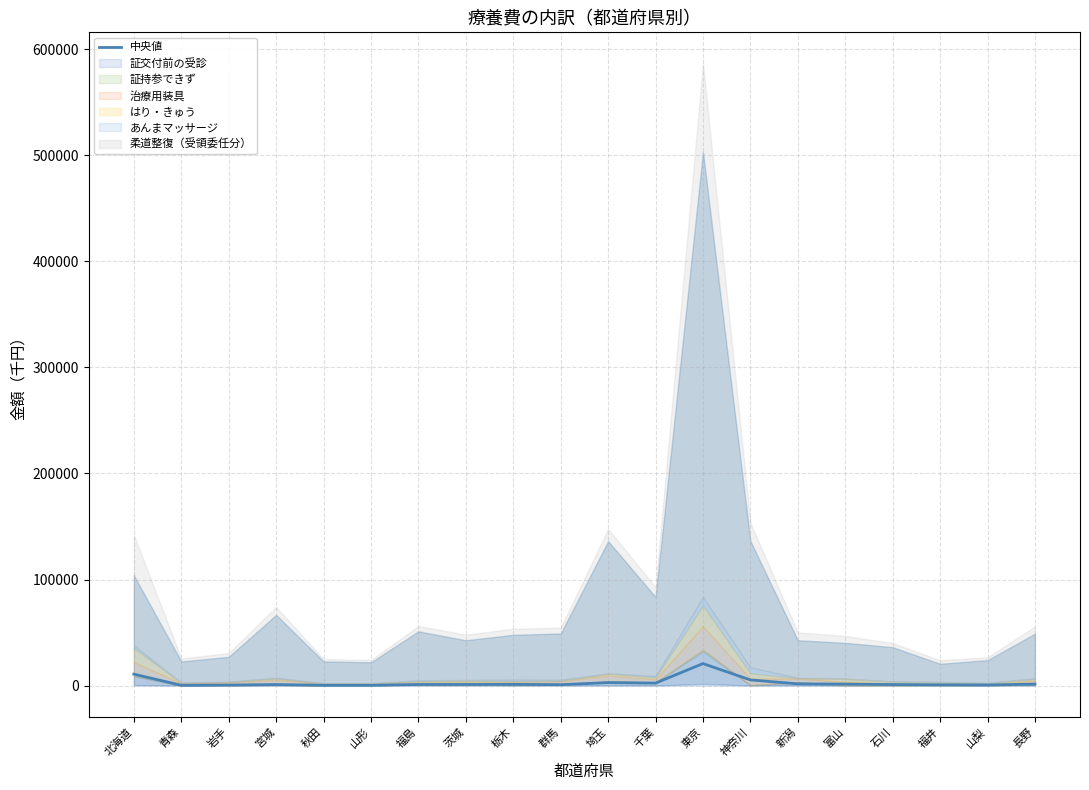

How many values exceed 1065?

10